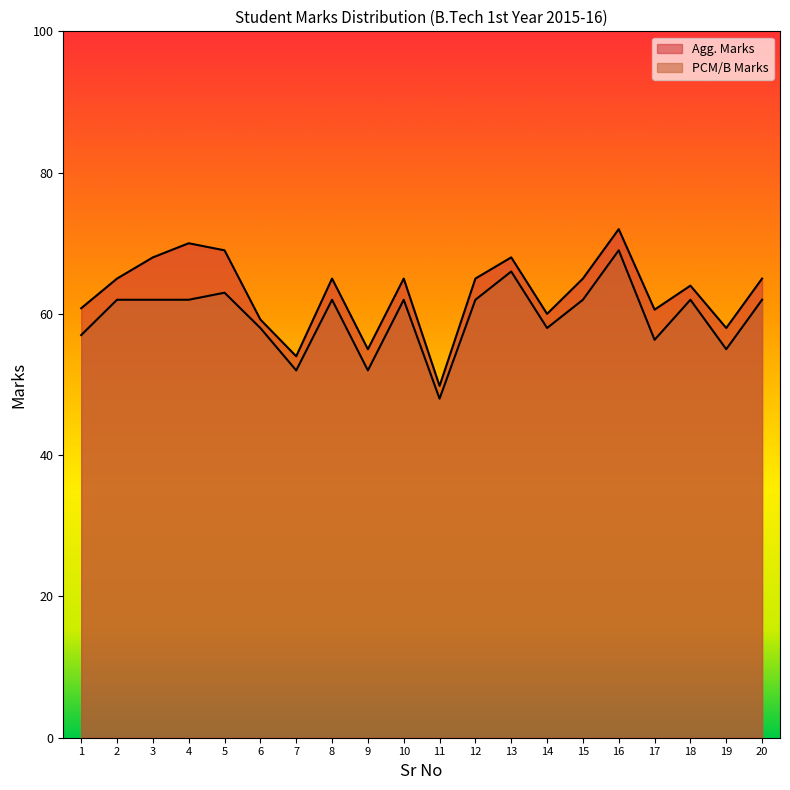

Rank the categories by Agg. Marks value from highest to lowest.

16, 4, 5, 3, 13, 2, 8, 10, 12, 15, 20, 18, 1, 17, 14, 6, 19, 9, 7, 11